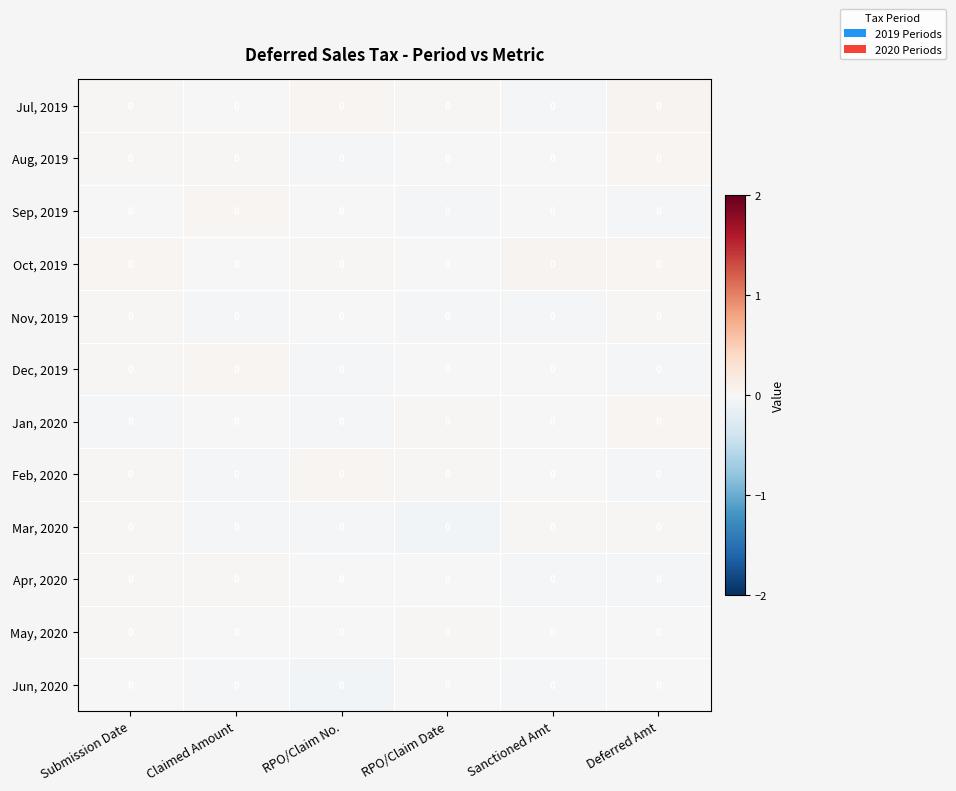

True or false: Feb, 2020 has a value of -0.0 at Deferred Amt.

False